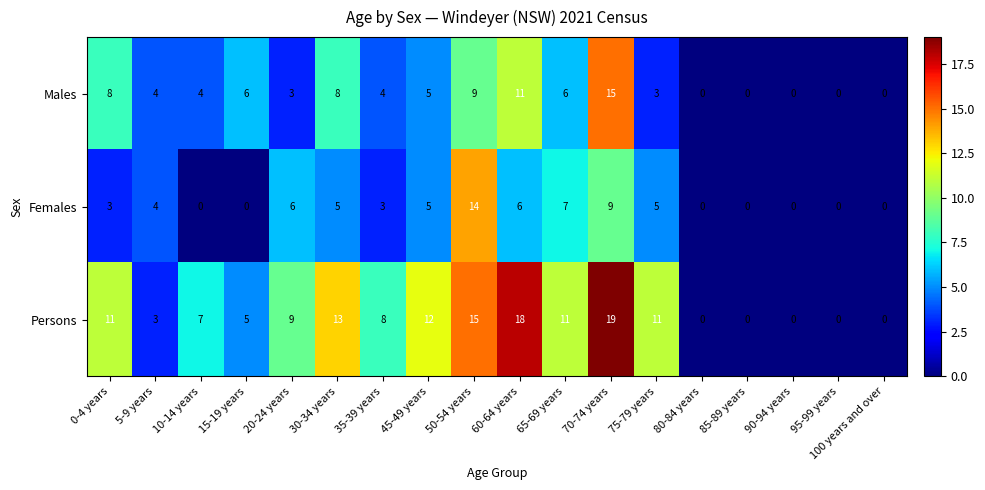

How many data points does each series have?

18